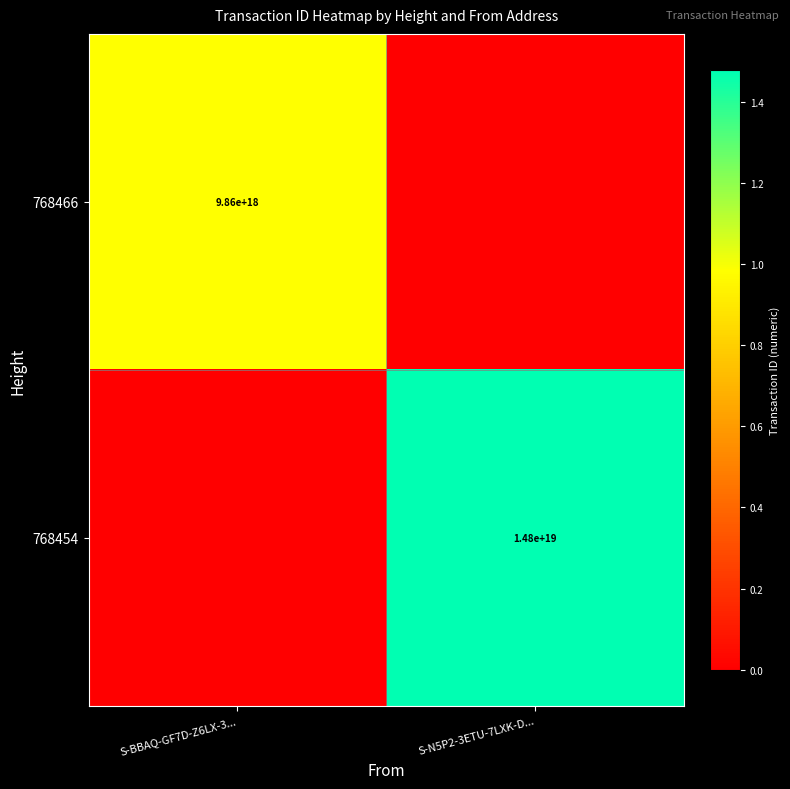

Which label corresponds to the largest value in the chart?

S-N5P2-3ETU-7LXK-D...